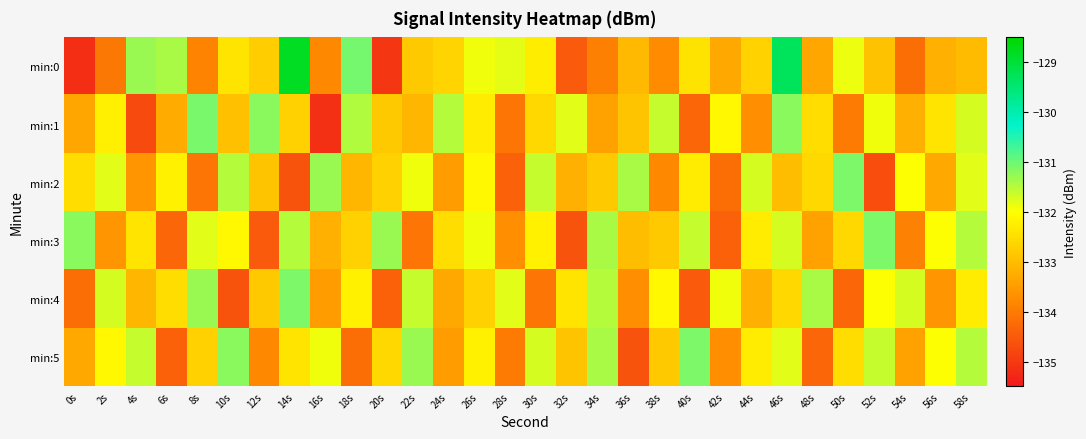

What is the total value across all series at 32s?

-799.4